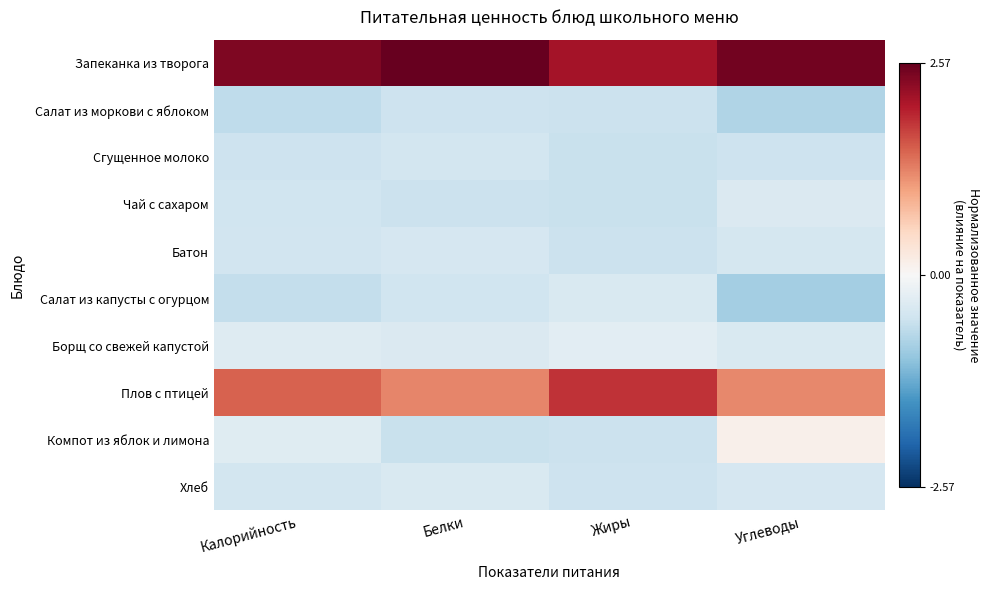

Reading left to right, list all the values displayed in this chart.

Запеканка из творога: Калорийность=2.4	Белки=2.6	Жиры=2.1	Углеводы=2.5
Салат из моркови с яблоком: Калорийность=-0.6	Белки=-0.5	Жиры=-0.6	Углеводы=-0.8
Сгущенное молоко: Калорийность=-0.5	Белки=-0.5	Жиры=-0.6	Углеводы=-0.5
Чай с сахаром: Калорийность=-0.5	Белки=-0.6	Жиры=-0.6	Углеводы=-0.4
Батон: Калорийность=-0.5	Белки=-0.4	Жиры=-0.5	Углеводы=-0.5
Салат из капусты с огурцом: Калорийность=-0.6	Белки=-0.5	Жиры=-0.4	Углеводы=-0.9
Борщ со свежей капустой: Калорийность=-0.3	Белки=-0.4	Жиры=-0.3	Углеводы=-0.4
Плов с птицей: Калорийность=1.5	Белки=1.2	Жиры=1.8	Углеводы=1.2
Компот из яблок и лимона: Калорийность=-0.3	Белки=-0.6	Жиры=-0.6	Углеводы=0.1
Хлеб: Калорийность=-0.5	Белки=-0.4	Жиры=-0.5	Углеводы=-0.4